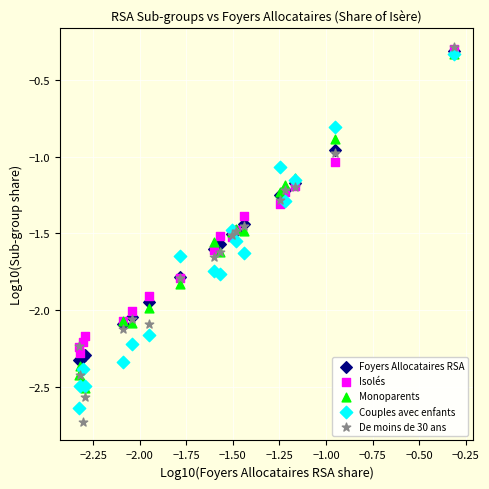

What are all the series names shown in the legend?

Foyers Allocataires RSA, Isolés, Monoparents, Couples avec enfants, De moins de 30 ans